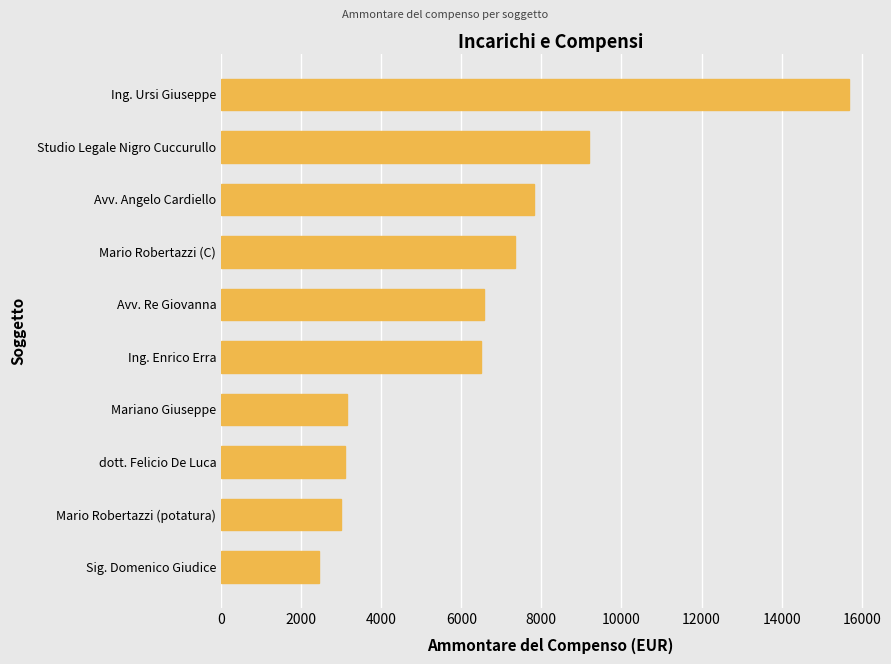

What is the label of the 7th bar from the top?

Mariano Giuseppe